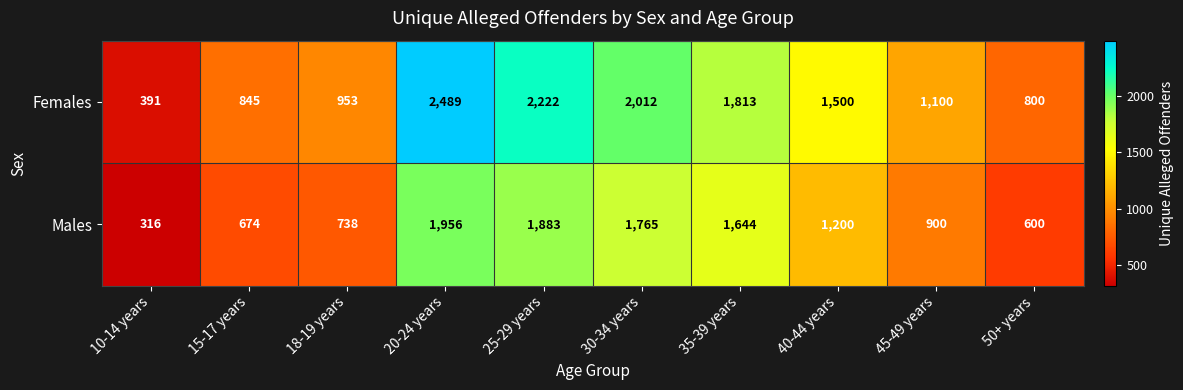

Which series has the largest range (max minus min)?

Females